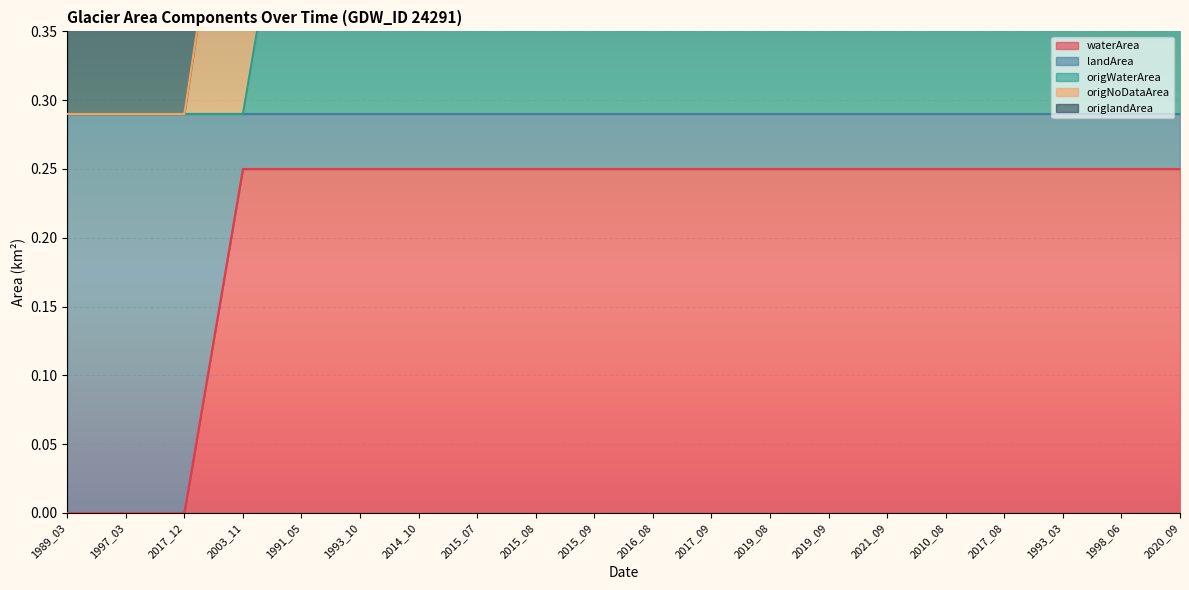

List the labels in order of waterArea value, largest first.

2003_11, 1991_05, 1993_10, 2014_10, 2015_07, 2015_08, 2015_09, 2016_08, 2017_09, 2019_08, 2019_09, 2021_09, 2010_08, 2017_08, 1993_03, 1998_06, 2020_09, 1989_03, 1997_03, 2017_12